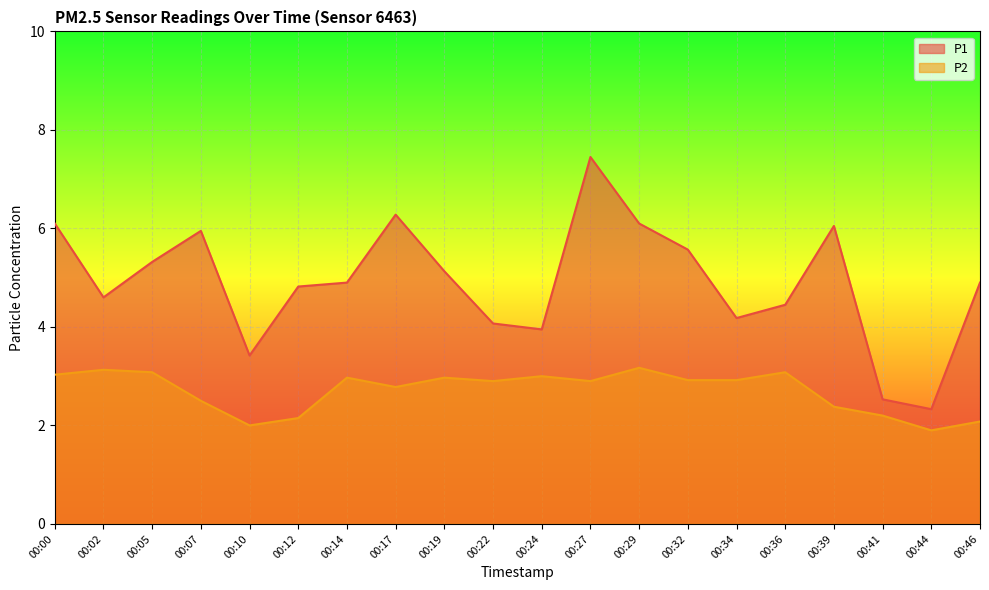

Is it true that P2 equals 2.1 at 00:46?

True